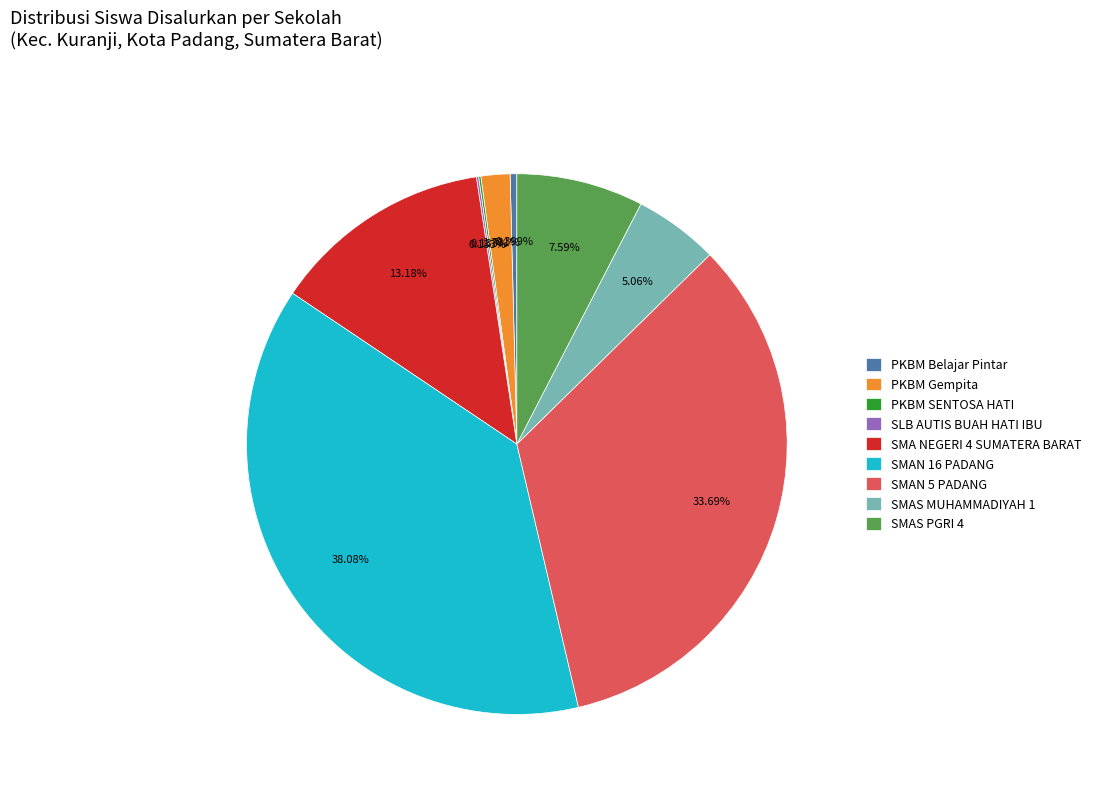

Which has a higher value, PKBM Belajar Pintar or SMAS PGRI 4?

SMAS PGRI 4